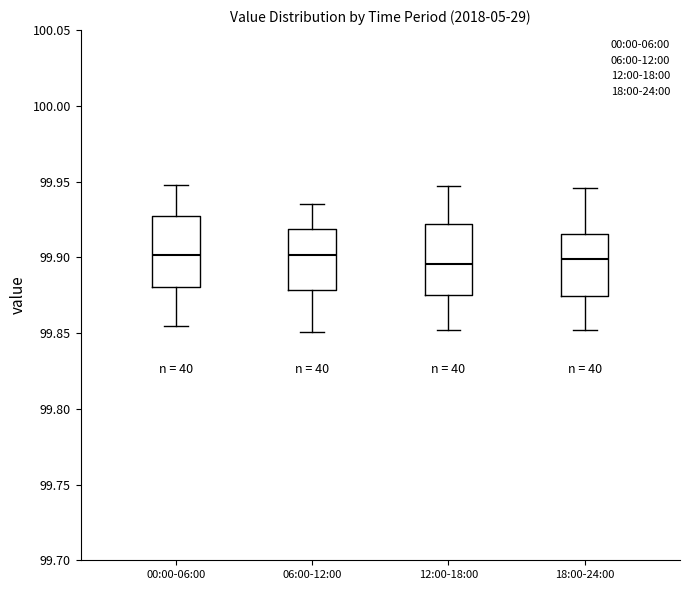

Reading left to right, read every box against the y-axis: the position of its median line, the range the box covers, and the ends of its whiskers. The values are not printed on the chart, so give them approximately, as read against the axis.

00:00-06:00: median 99.900, box 99.880 to 99.930, whiskers 99.855 to 99.950
06:00-12:00: median 99.900, box 99.880 to 99.920, whiskers 99.850 to 99.935
12:00-18:00: median 99.895, box 99.875 to 99.920, whiskers 99.850 to 99.945
18:00-24:00: median 99.900, box 99.875 to 99.915, whiskers 99.850 to 99.945